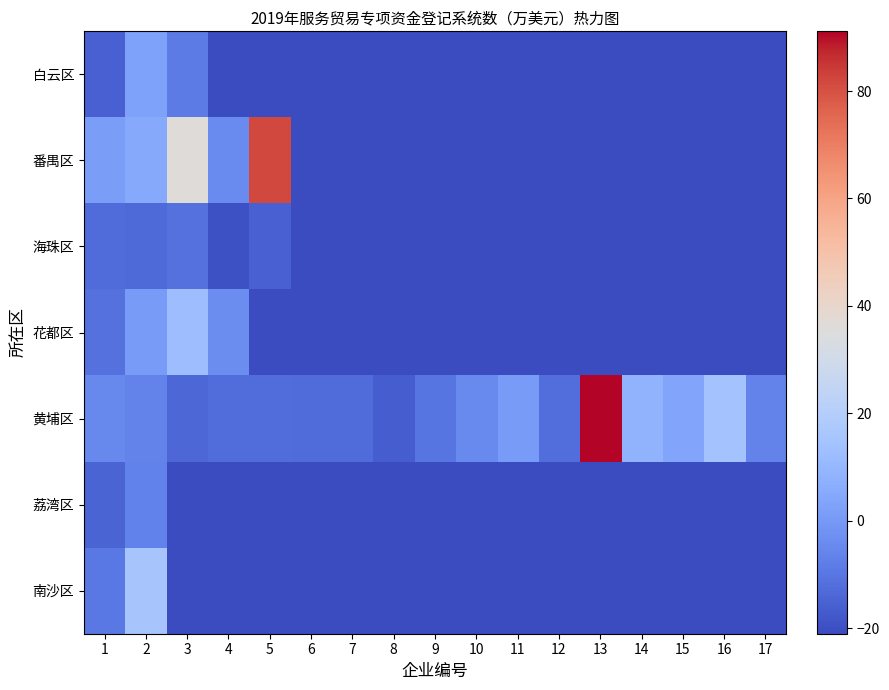

At 12, list the series in order from largest to smallest.

黄埔区, 白云区, 番禺区, 海珠区, 花都区, 荔湾区, 南沙区